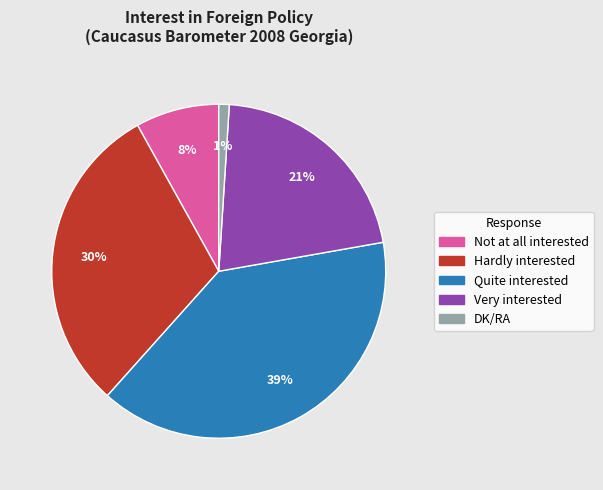

Rank the categories by value from highest to lowest.

Quite interested, Hardly interested, Very interested, Not at all interested, DK/RA